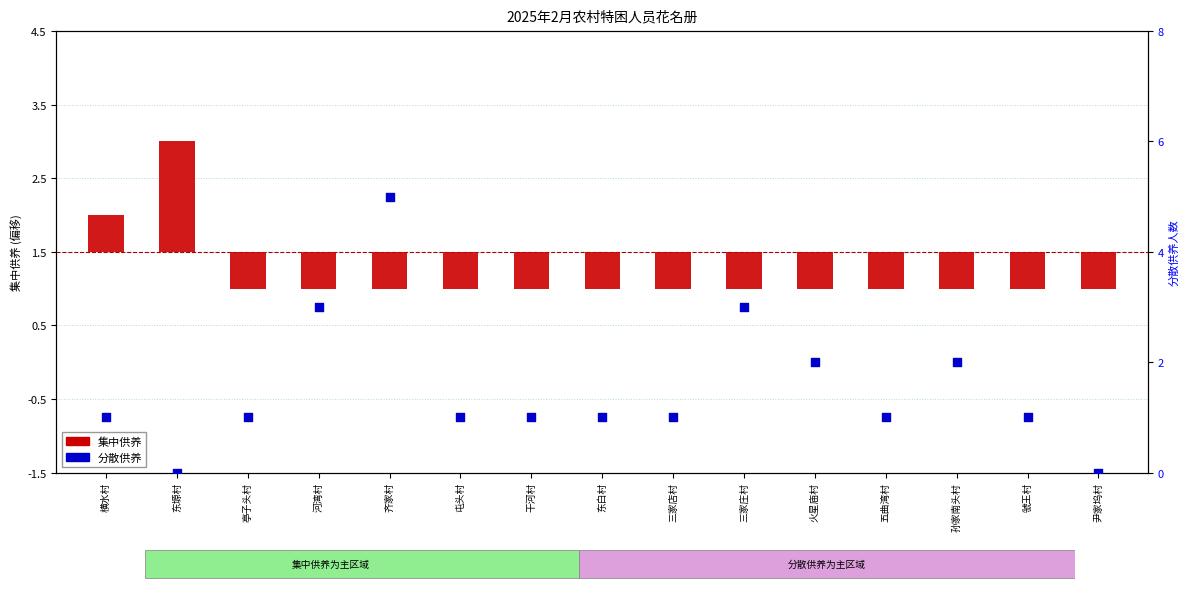

What are all the series names shown in the legend?

集中供养, 分散供养